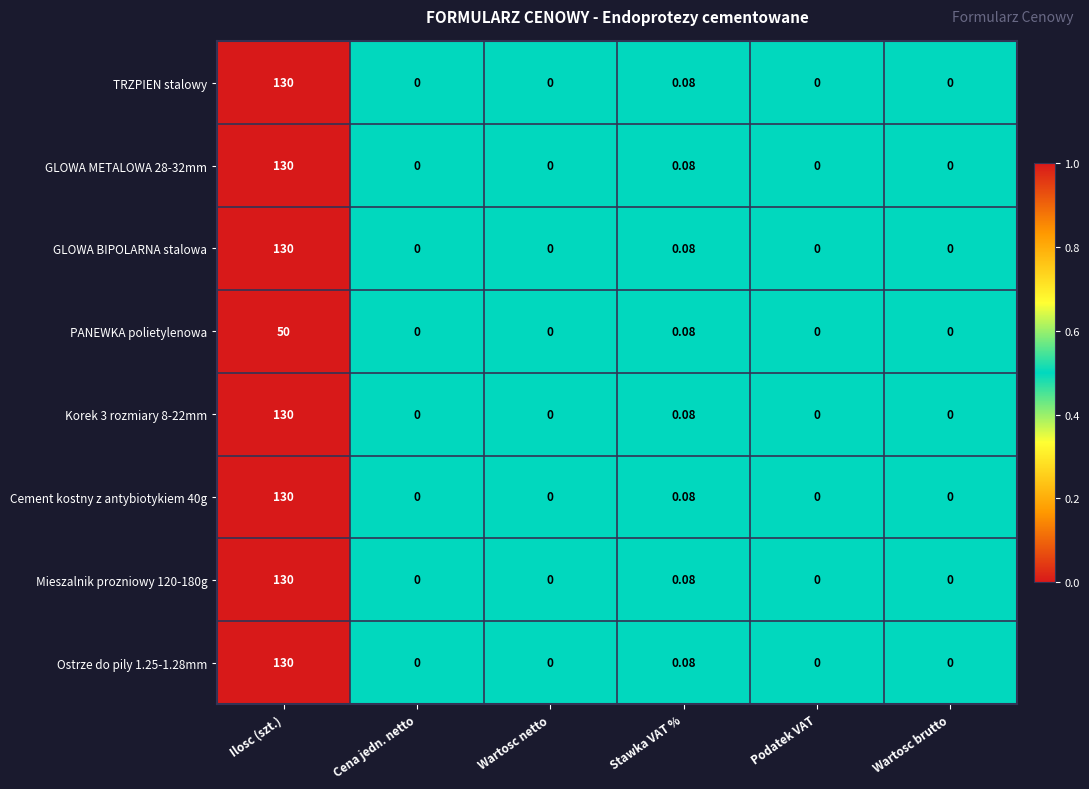

At which category does the chart reach its peak across all series?

Ilosc (szt.)